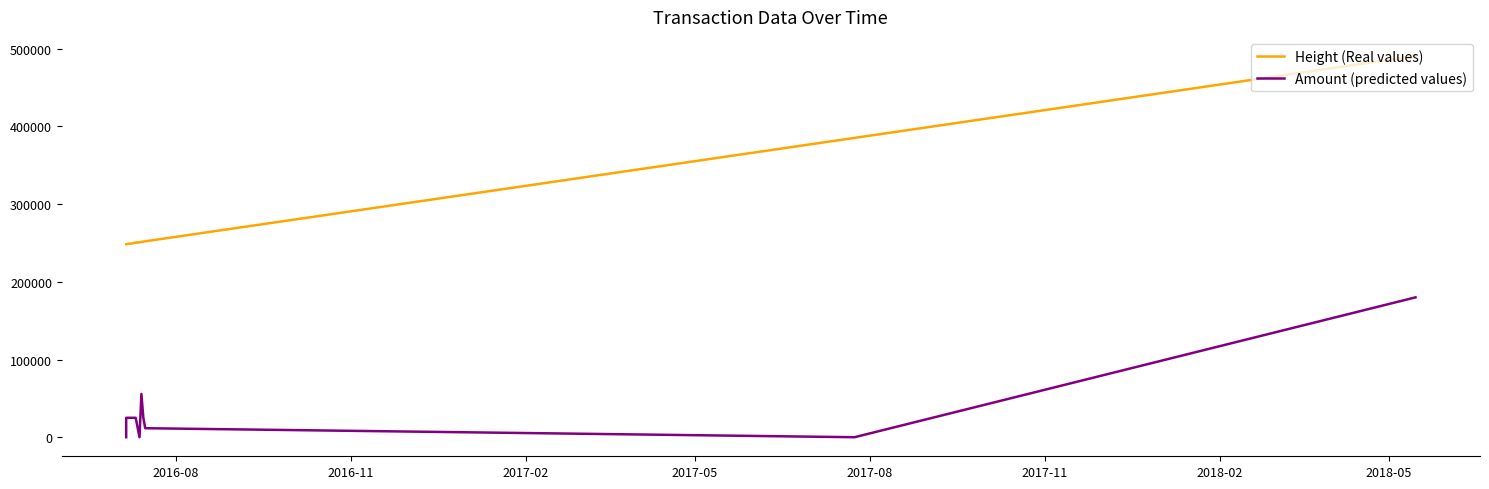

True or false: Amount (predicted values) has more than 1 interior local peaks.

False